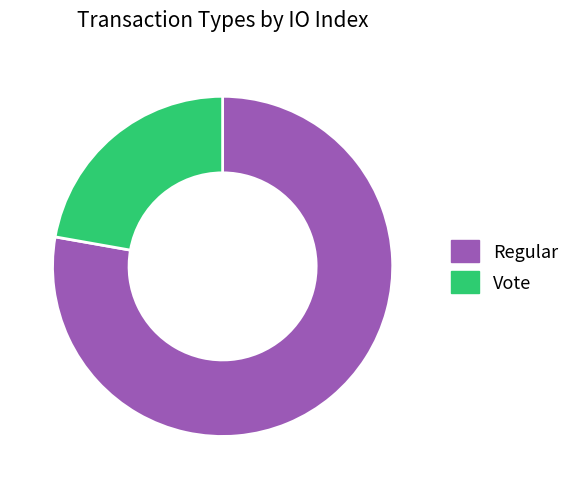

Which has a higher value, Vote or Regular?

Regular